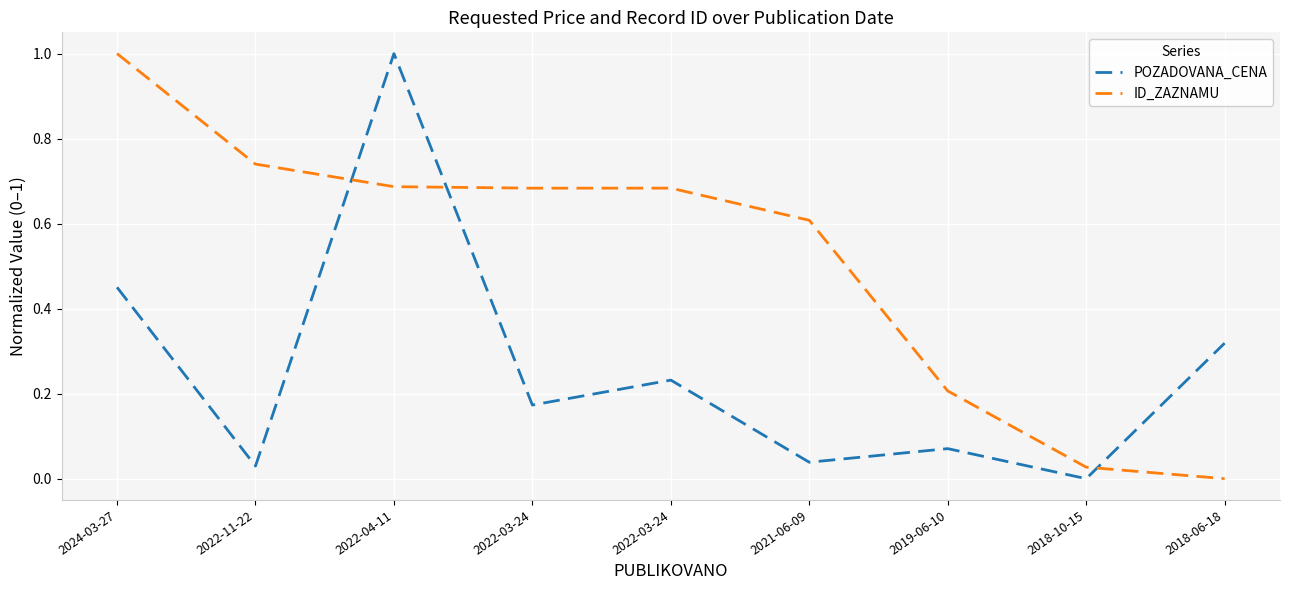

Is it true that ID_ZAZNAMU equals 0.6 at 2021-06-09?

True